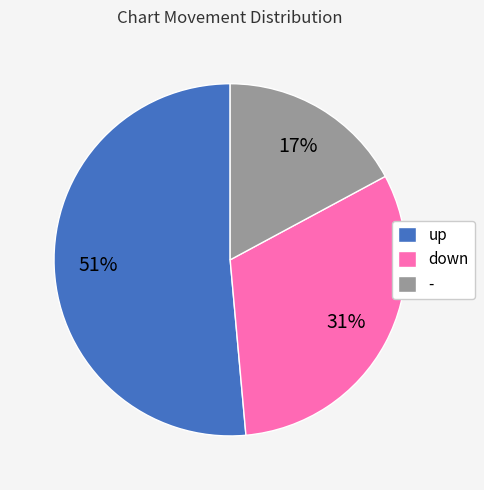

Is it true that up is 51% of the pie?

True